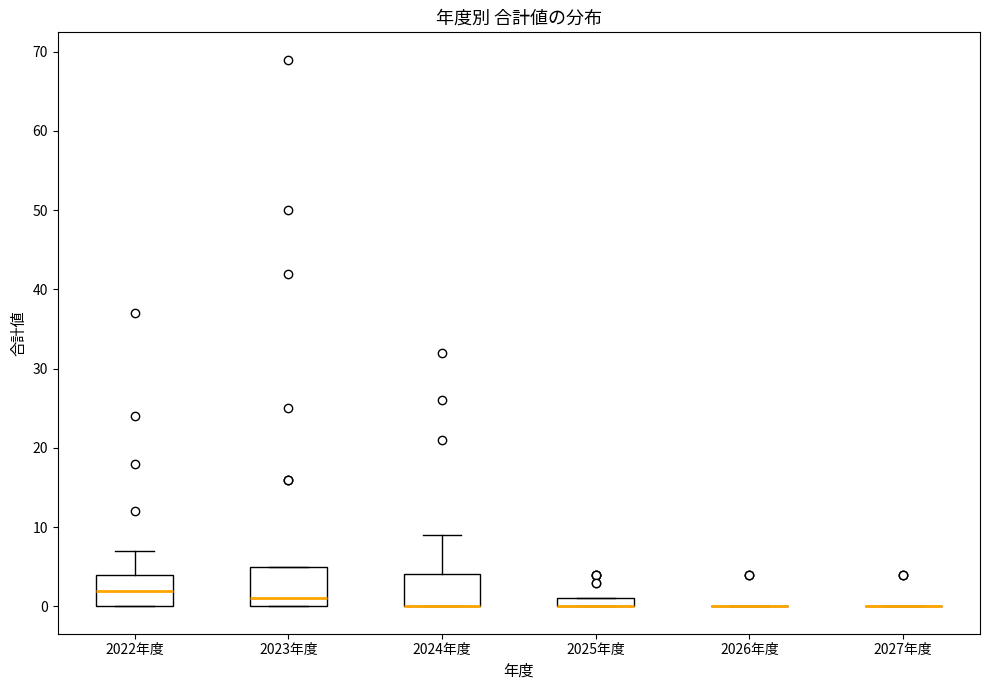

Where does the upper whisker of the box for 2024年度 end on the y-axis? The values are not printed on the chart, so give them approximately, as read against the axis.

9